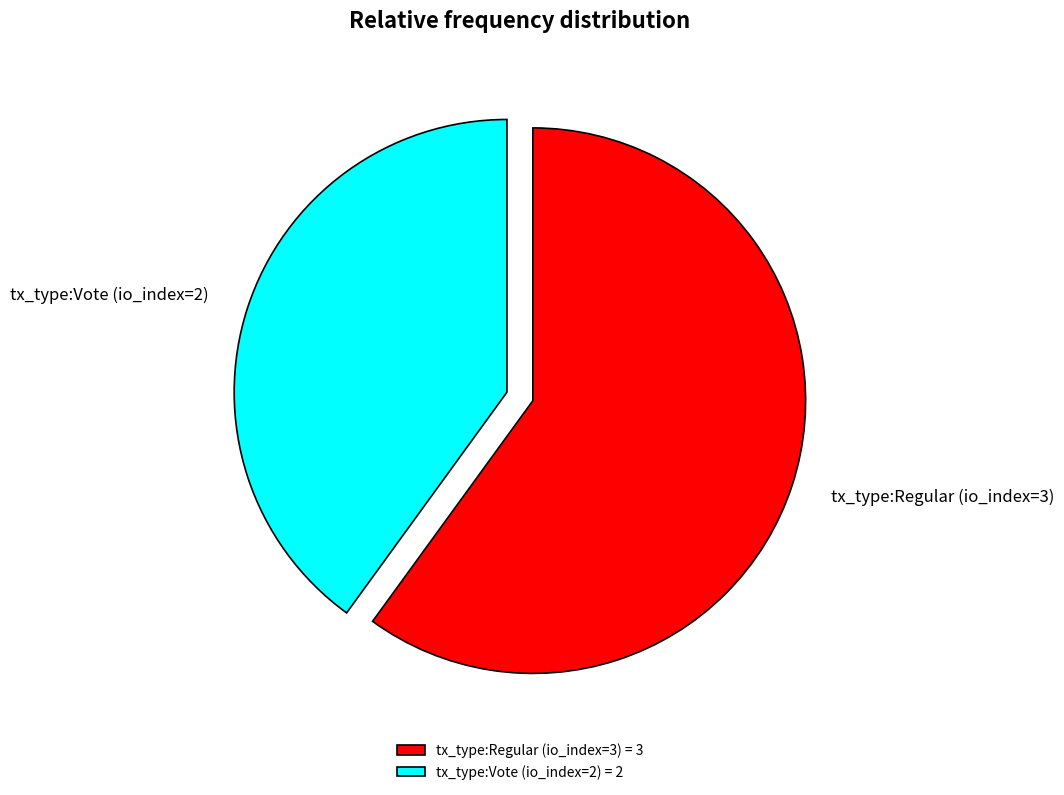

The tx_type:Vote (io_index=2) slice represents 53% of the pie. True or false?

False